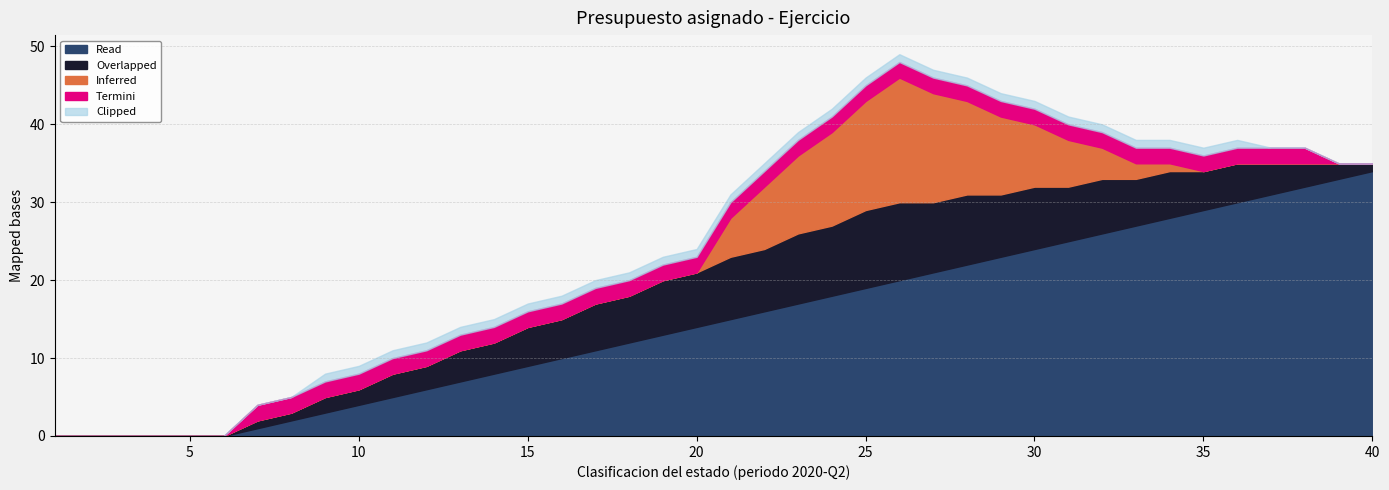

At which label is Overlapped closest to 5?

15